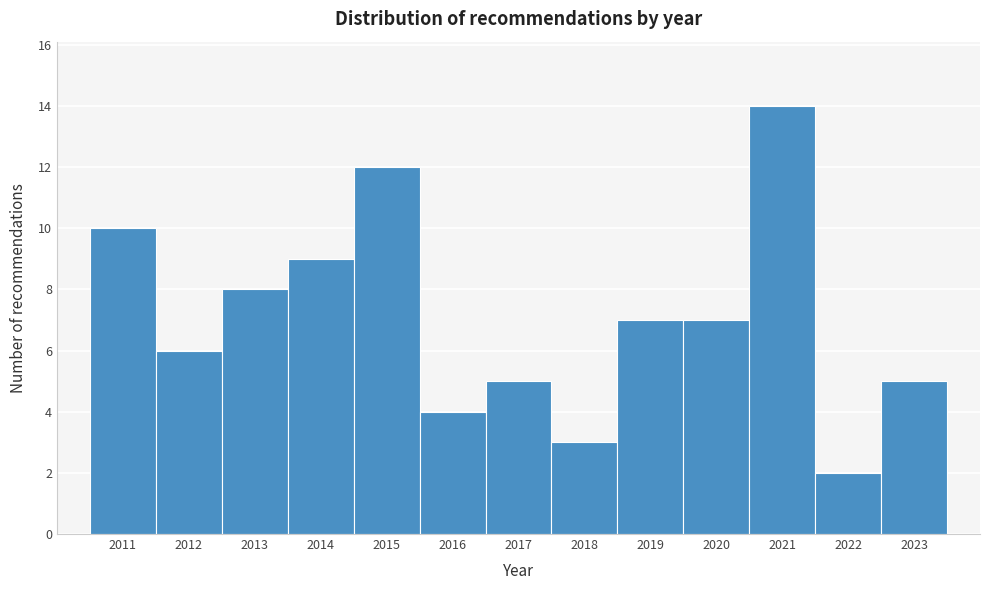

How tall is the bar that spans 2022.5 to 2023.5 on the x-axis? The values are not printed on the chart, so give them approximately, as read against the axis.

5